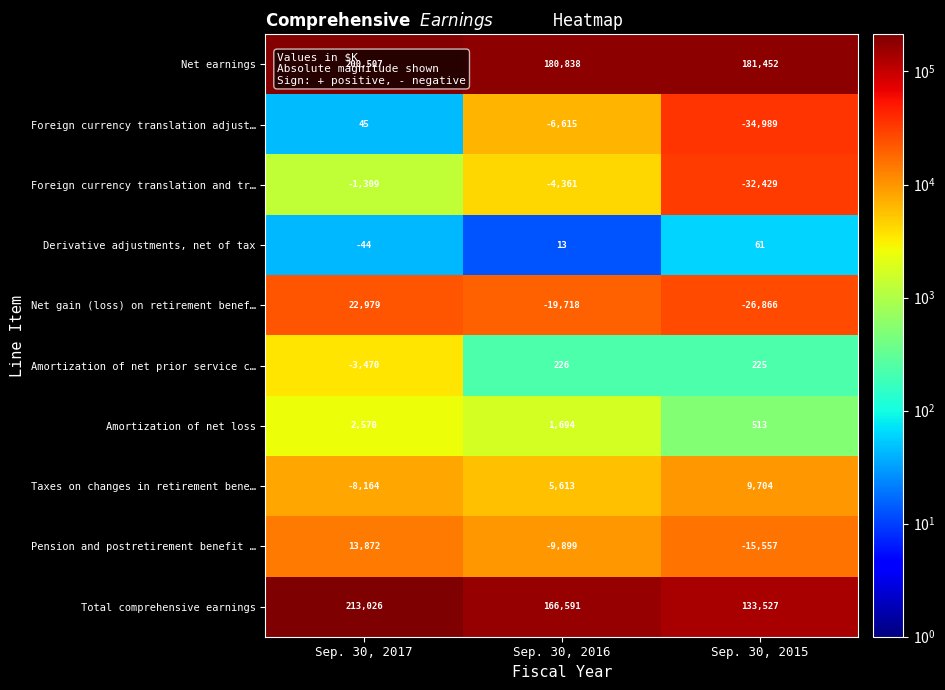

How many data points does each series have?

3